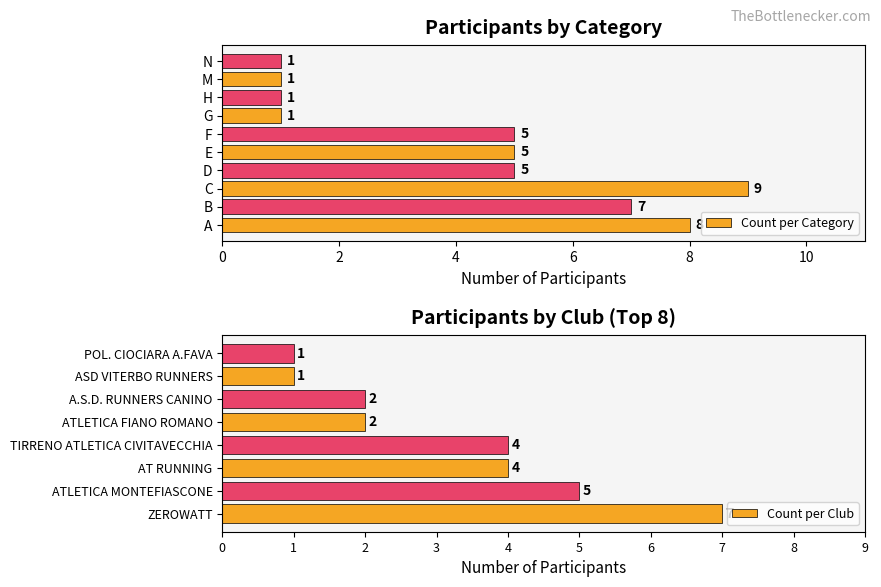

What is the sum of all Count per Category values?

43